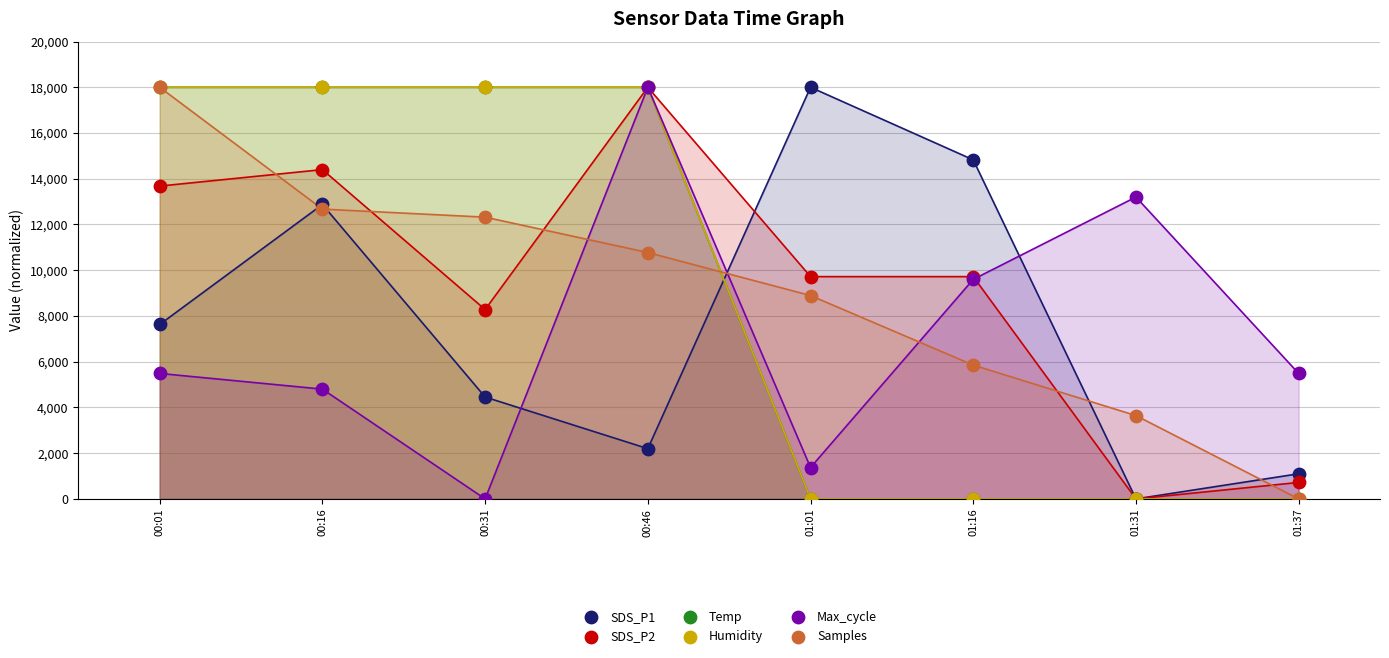

Which series contains the lowest Y value?

SDS_P1